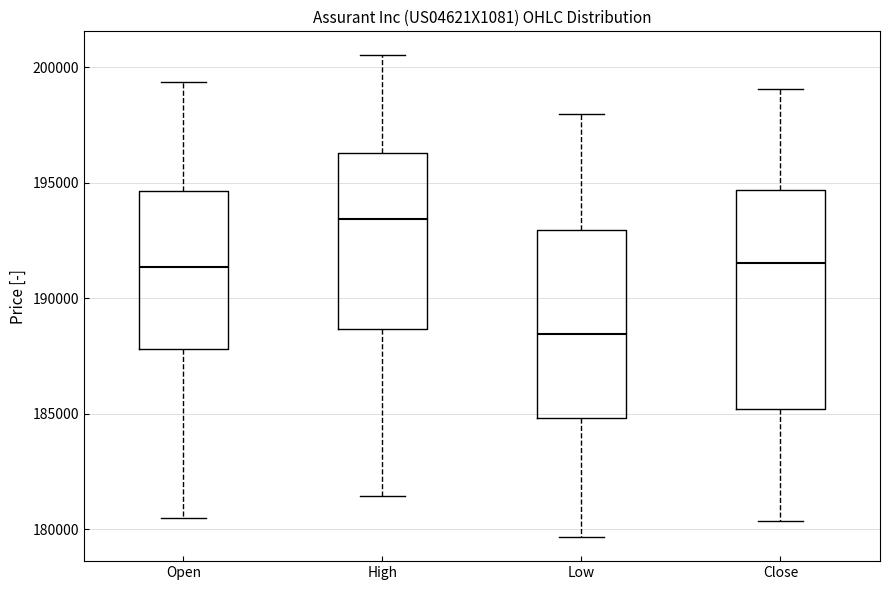

Reading left to right, read every box against the y-axis: the position of its median line, the range the box covers, and the ends of its whiskers. The values are not printed on the chart, so give them approximately, as read against the axis.

Open: median 191500, box 188000 to 194500, whiskers 180500 to 199500
High: median 193500, box 188500 to 196500, whiskers 181500 to 200500
Low: median 188500, box 185000 to 193000, whiskers 179500 to 198000
Close: median 191500, box 185000 to 194500, whiskers 180500 to 199000